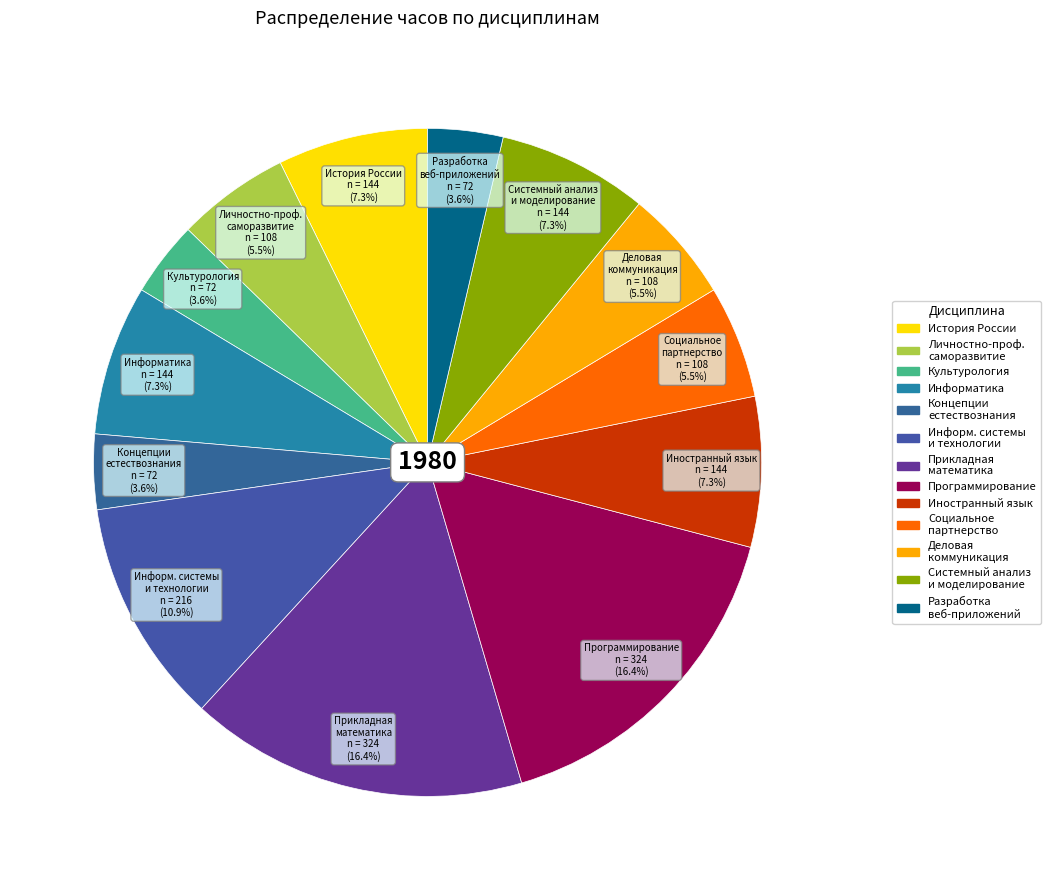

How many slices are in this pie chart?

13